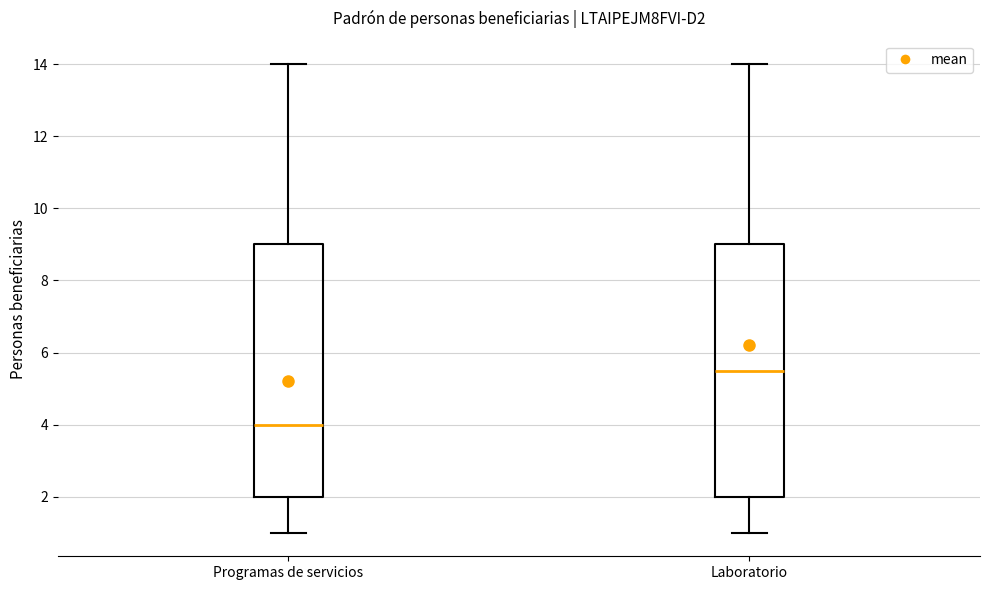

Which box's median line is the highest?

Laboratorio